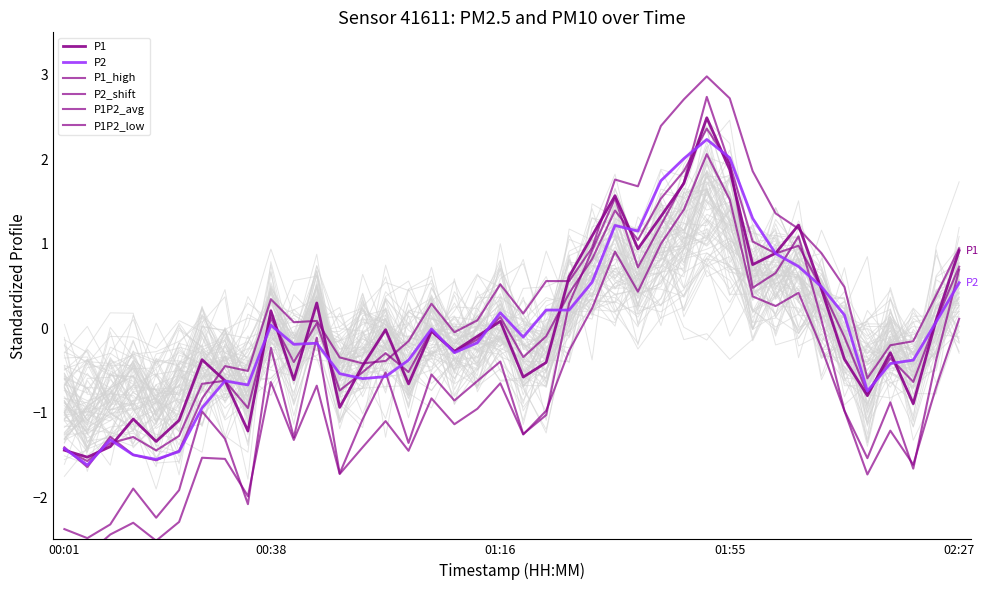

Reading left to right, list all the values displayed in this chart.

P1: -1.4	-1.5	-1.4	-1.1	-1.3	-1.1	-0.4	-0.6	-1.2	0.2	-0.6	0.3	-0.9	-0.4	-0.0	-0.7	-0.0	-0.3	-0.1	0.1	-0.6	-0.4	0.6	1.1	1.6	0.9	1.3	1.7	2.5	1.9	0.8	0.9	1.2	0.5	-0.4	-0.8	-0.3	-0.9	0.1	0.9
P2: -1.4	-1.6	-1.3	-1.5	-1.6	-1.5	-0.9	-0.6	-0.7	0.0	-0.2	-0.2	-0.5	-0.6	-0.6	-0.4	-0.0	-0.3	-0.2	0.2	-0.1	0.2	0.2	0.5	1.2	1.1	1.7	2.0	2.2	2.0	1.3	0.9	0.7	0.5	0.2	-0.7	-0.4	-0.4	0.1	0.5
P1_high: -2.4	-2.5	-2.3	-1.9	-2.2	-1.9	-1.0	-1.3	-2.1	-0.2	-1.3	-0.1	-1.7	-1.1	-0.5	-1.4	-0.5	-0.9	-0.6	-0.4	-1.3	-1.0	0.3	0.9	1.5	0.7	1.2	1.7	2.7	1.9	0.5	0.7	1.1	0.1	-1.0	-1.5	-0.9	-1.7	-0.4	0.7
P2_shift: -1.4	-1.6	-1.3	-1.5	-1.6	-1.5	-0.8	-0.4	-0.5	0.3	0.1	0.1	-0.3	-0.4	-0.4	-0.2	0.3	-0.0	0.1	0.5	0.2	0.6	0.6	1.0	1.8	1.7	2.4	2.7	3.0	2.7	1.9	1.4	1.2	0.9	0.5	-0.6	-0.2	-0.2	0.4	0.9
P1P2_avg: -1.4	-1.6	-1.4	-1.3	-1.4	-1.3	-0.7	-0.6	-0.9	0.1	-0.4	0.1	-0.7	-0.5	-0.3	-0.5	-0.0	-0.3	-0.1	0.1	-0.3	-0.1	0.4	0.8	1.4	1.0	1.5	1.9	2.4	1.9	1.0	0.9	1.0	0.5	-0.1	-0.8	-0.4	-0.6	0.1	0.7
P1P2_low: -2.5	-2.7	-2.4	-2.3	-2.5	-2.3	-1.5	-1.5	-2.0	-0.6	-1.3	-0.7	-1.7	-1.4	-1.1	-1.5	-0.8	-1.1	-1.0	-0.7	-1.3	-1.0	-0.3	0.2	0.9	0.4	1.0	1.4	2.1	1.5	0.4	0.3	0.4	-0.2	-1.0	-1.7	-1.2	-1.6	-0.7	0.1